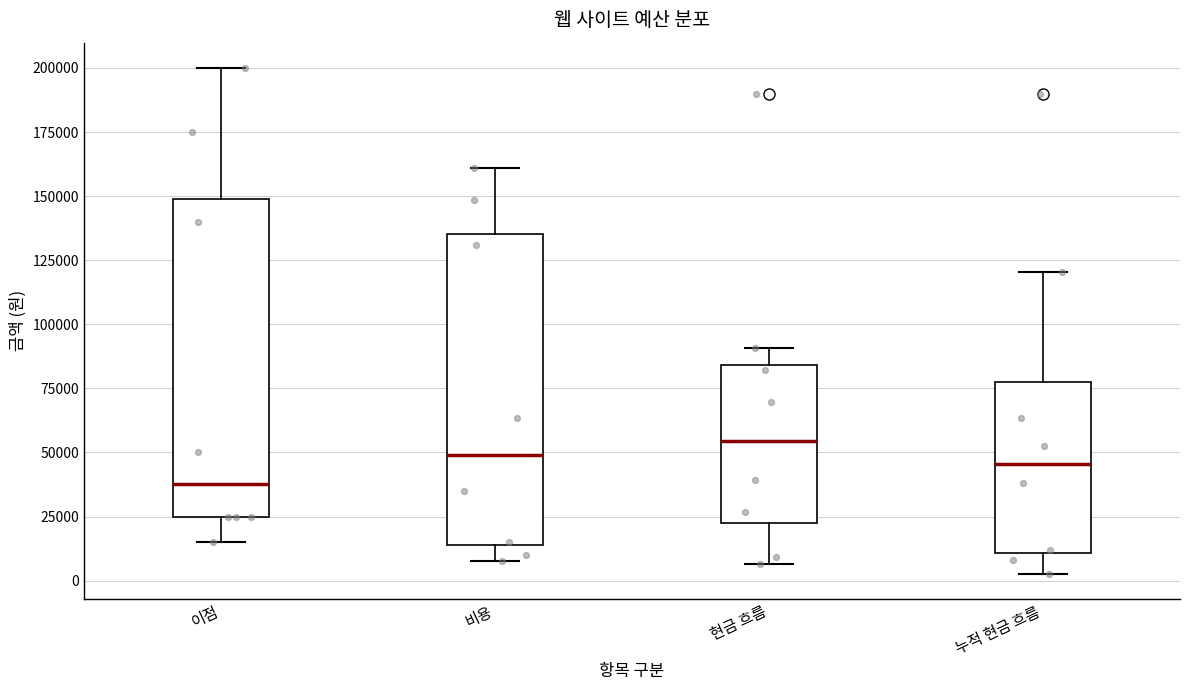

Which box's median line is the highest?

현금 흐름